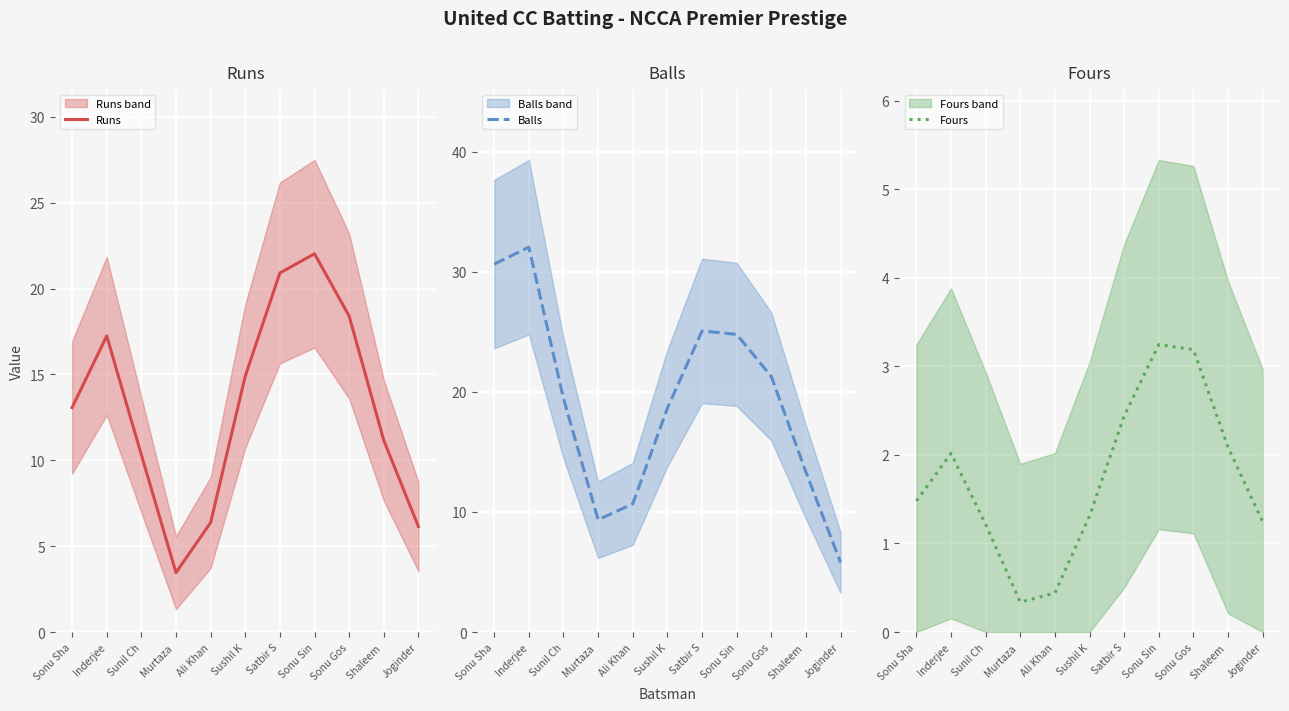

At which label is Runs closest to 12?

Shaleem 